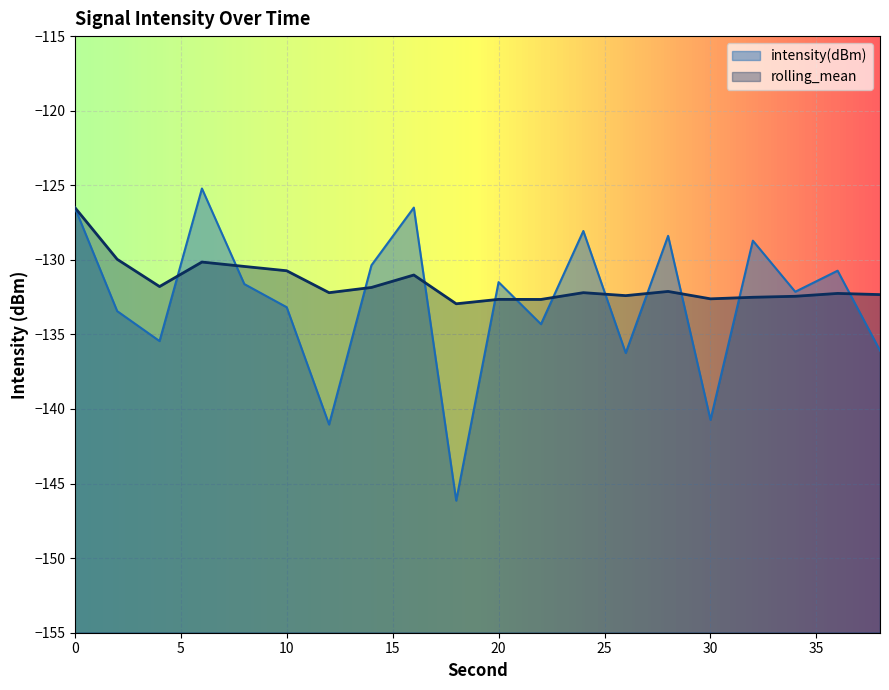

How many lines are shown in the chart?

2